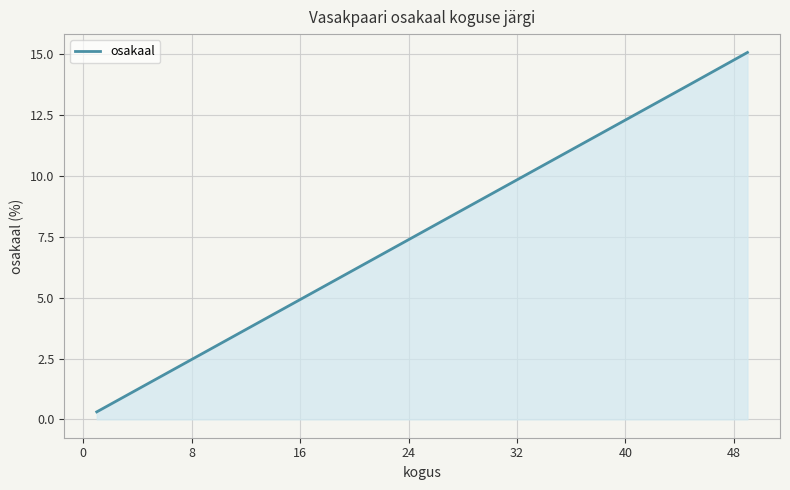

What is the maximum value shown in the chart?

15.1